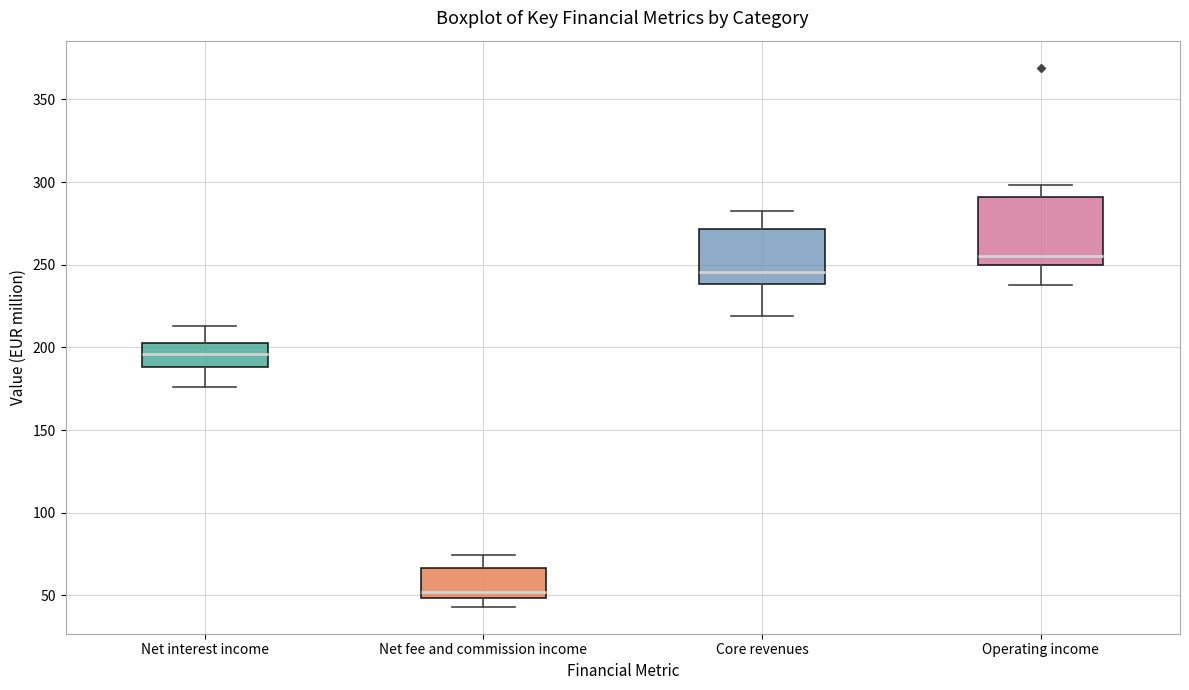

Reading left to right, read every box against the y-axis: the position of its median line, the range the box covers, and the ends of its whiskers. The values are not printed on the chart, so give them approximately, as read against the axis.

Net interest income: median 195, box 190 to 205, whiskers 175 to 215
Net fee and commission income: median 50 (just above the box's lower edge), box 50 to 65, whiskers 45 to 75
Core revenues: median 245, box 240 to 270, whiskers 220 to 280
Operating income: median 255, box 250 to 290, whiskers 240 to 300